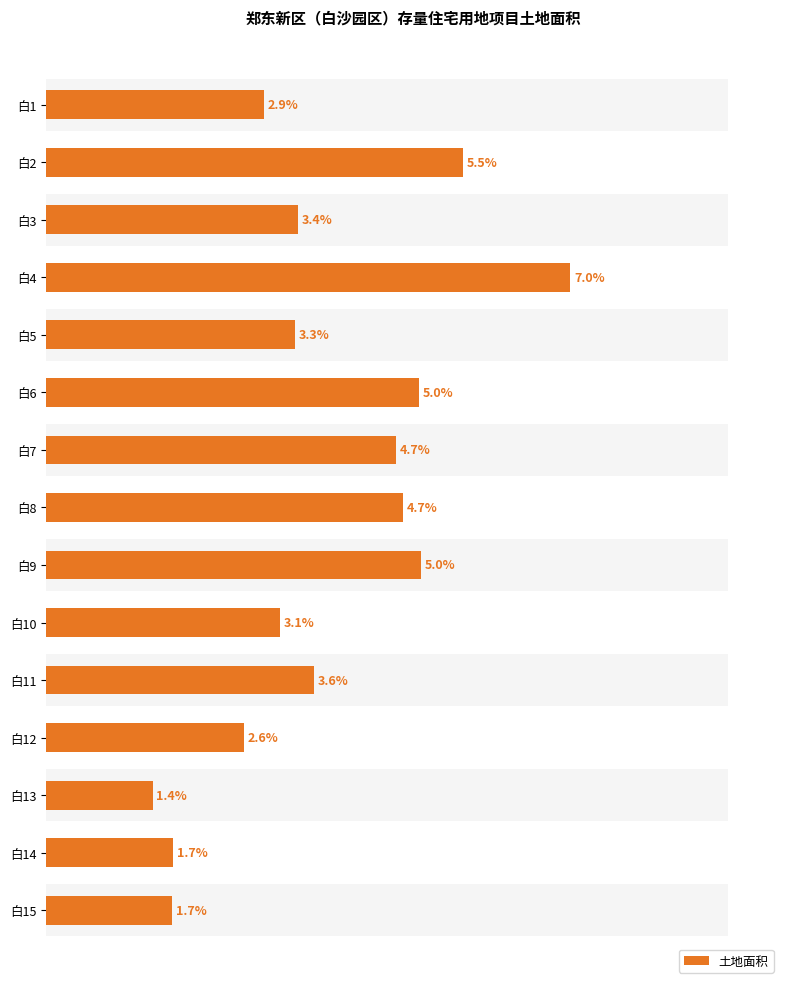

How many bars are there in total?

15